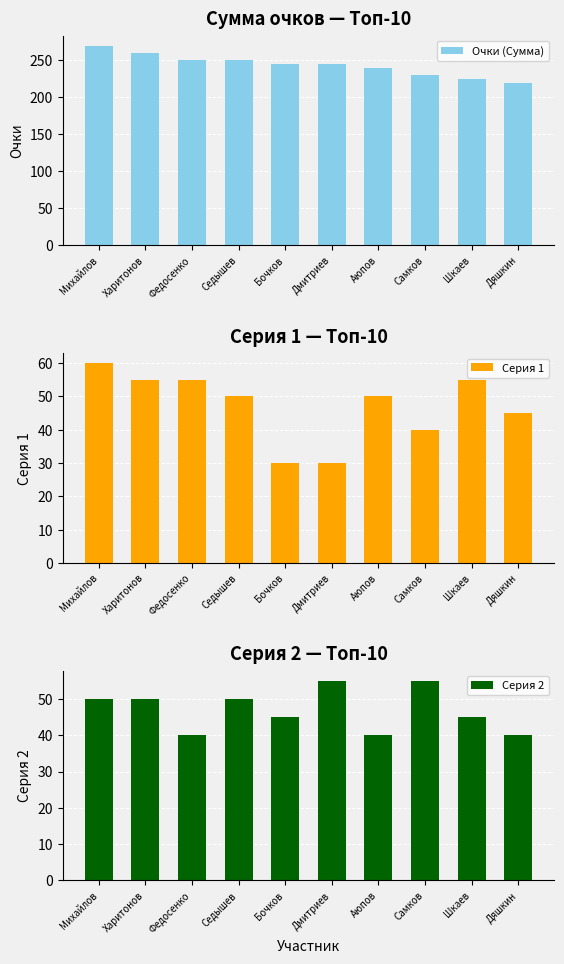

Reading right to left, what are all the values shown in this chart?

Очки (Сумма): Дяшкин=220	Шкаев=225	Самков=230	Аюпов=240	Дмитриев=245	Бочков=245	Седышев=250	Федосенко=250	Харитонов=260	Михайлов=270
Серия 1: Дяшкин=45	Шкаев=55	Самков=40	Аюпов=50	Дмитриев=30	Бочков=30	Седышев=50	Федосенко=55	Харитонов=55	Михайлов=60
Серия 2: Дяшкин=40	Шкаев=45	Самков=55	Аюпов=40	Дмитриев=55	Бочков=45	Седышев=50	Федосенко=40	Харитонов=50	Михайлов=50